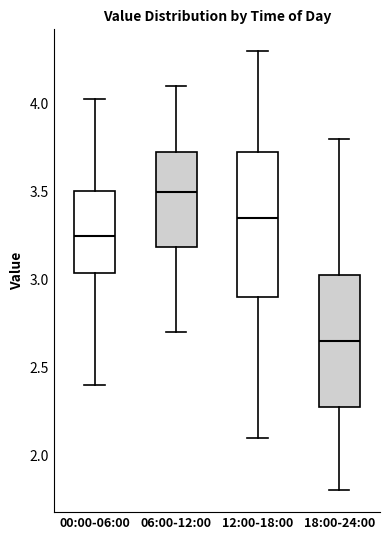

Which box's median line is the highest?

06:00-12:00